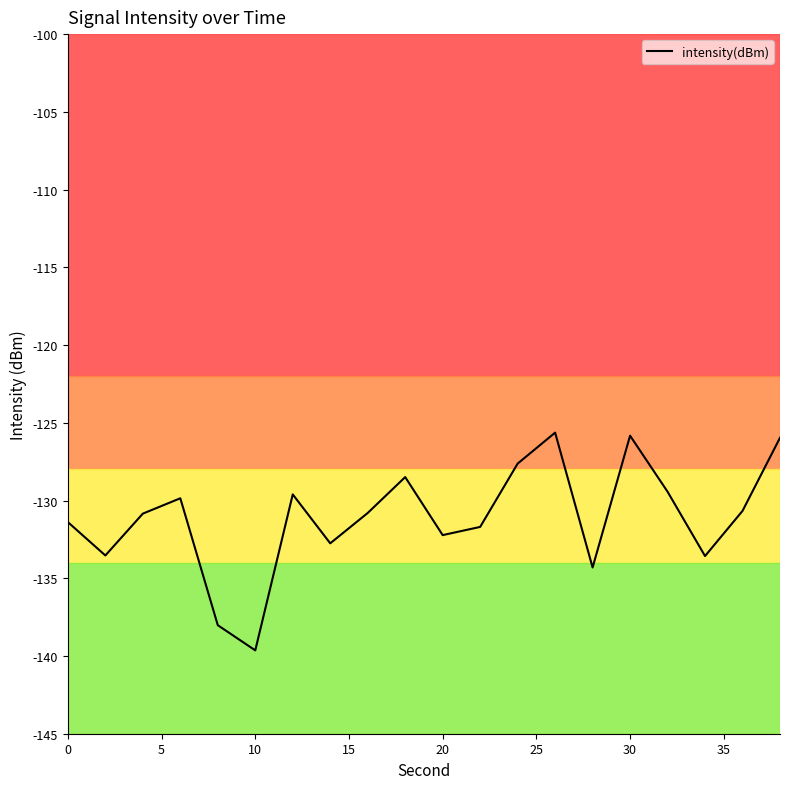

What is the greatest value displayed?

-125.6